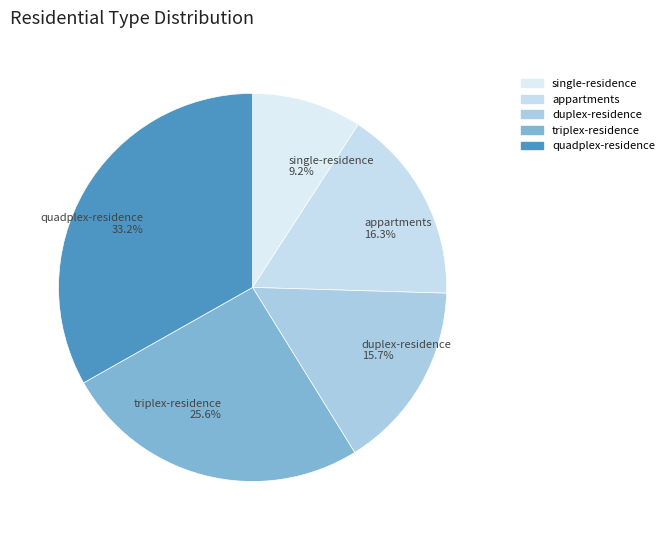

Between duplex-residence and appartments, which is larger?

appartments